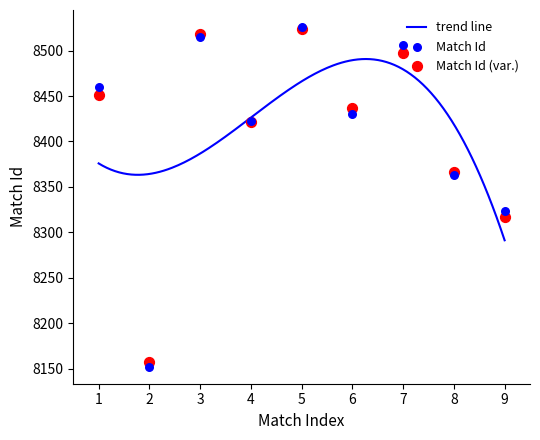

What is the minimum value for trend line?

8291.2